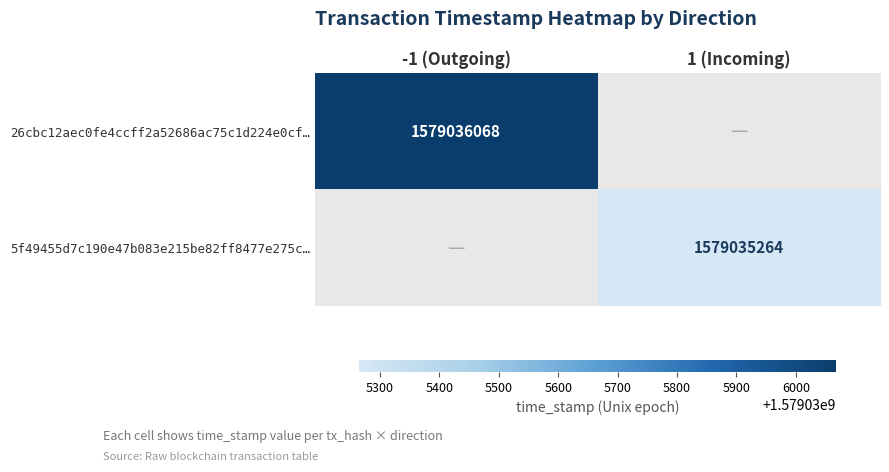

Which series has the widest spread of values?

26cbc12aec0fe4ccff2a52686ac75c1d224e0cf